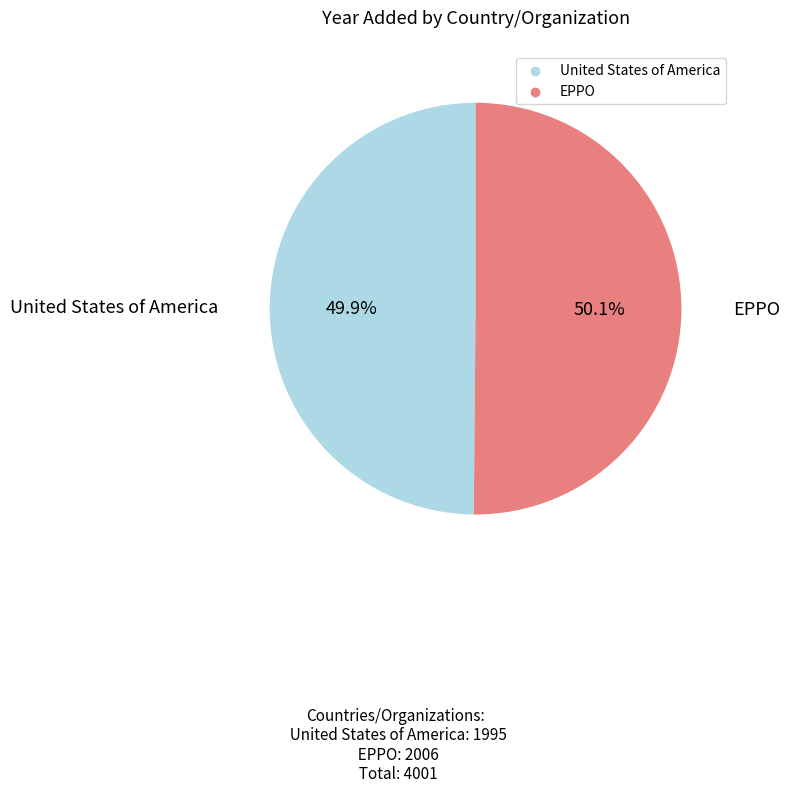

The United States of America slice represents 50% of the pie. True or false?

True